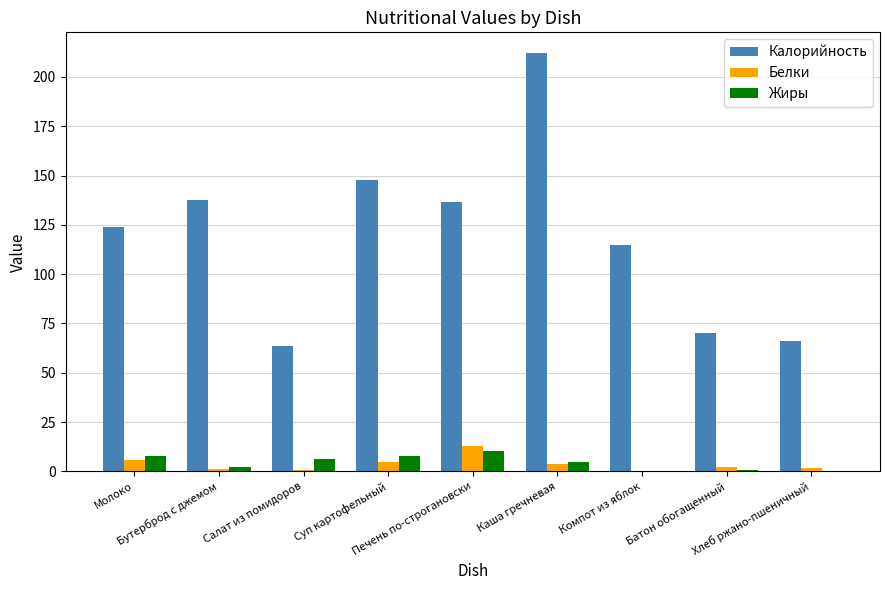

Which series has the largest total across all categories?

Калорийность